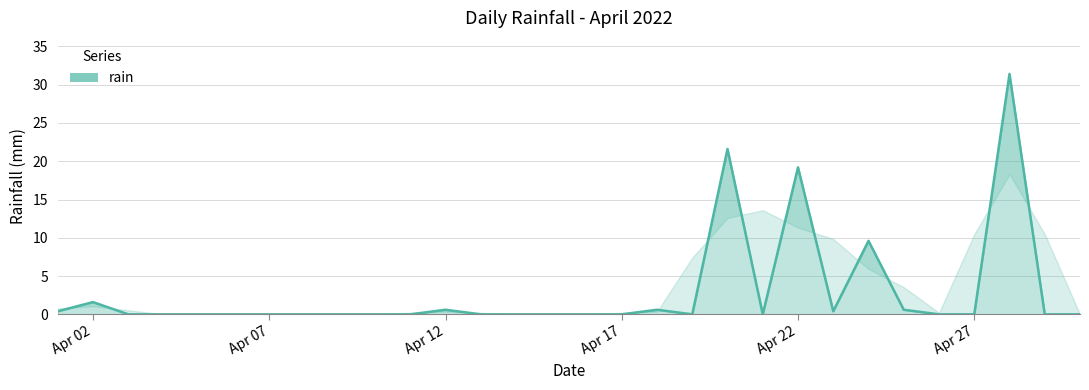

What is the change in value from 2022-04-10 to 2022-04-18?

+0.6